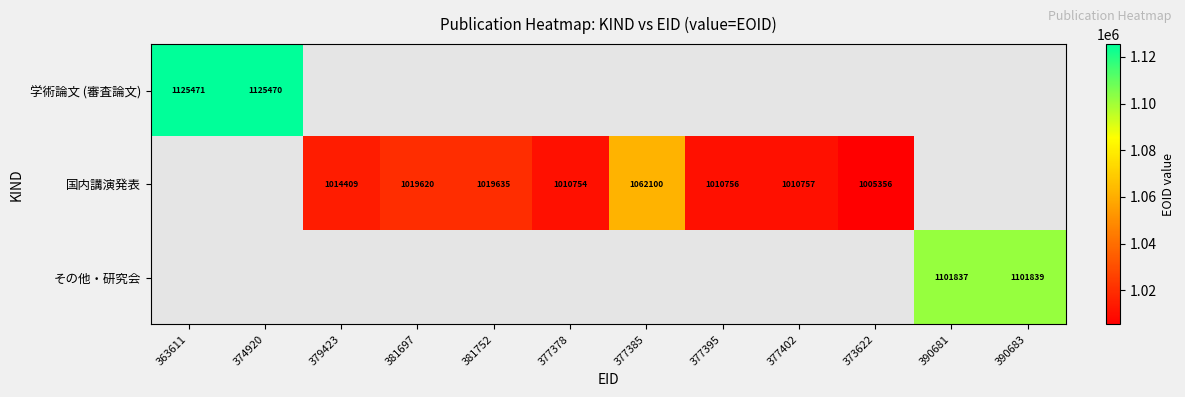

At which category does the chart reach its minimum across all series?

373622